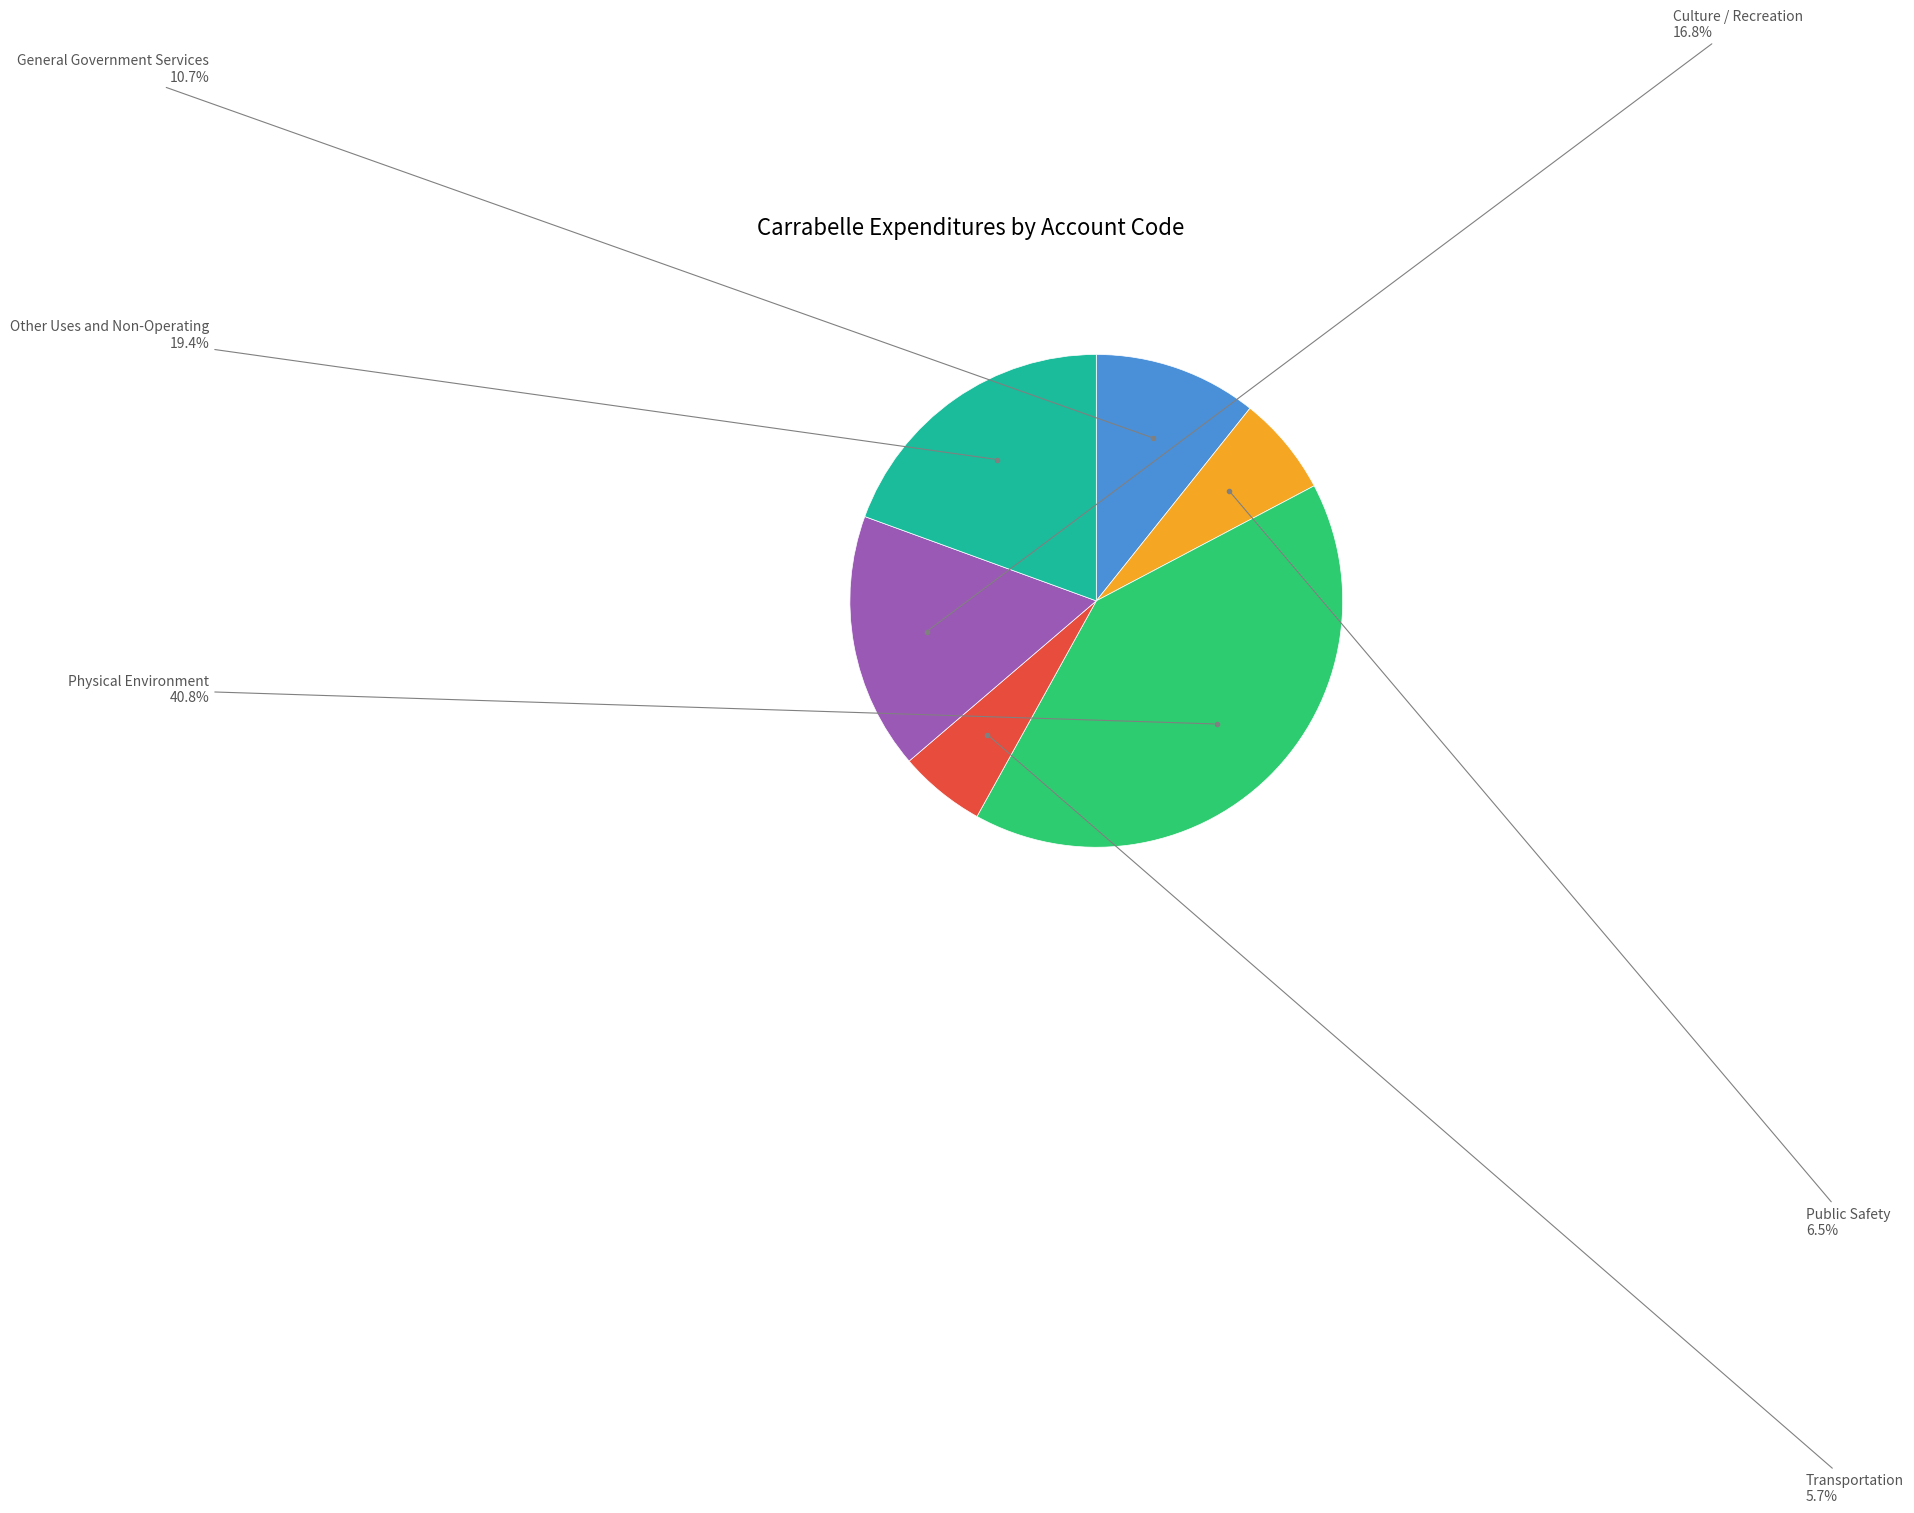

Is there any slice that represents more than half of the pie?

No